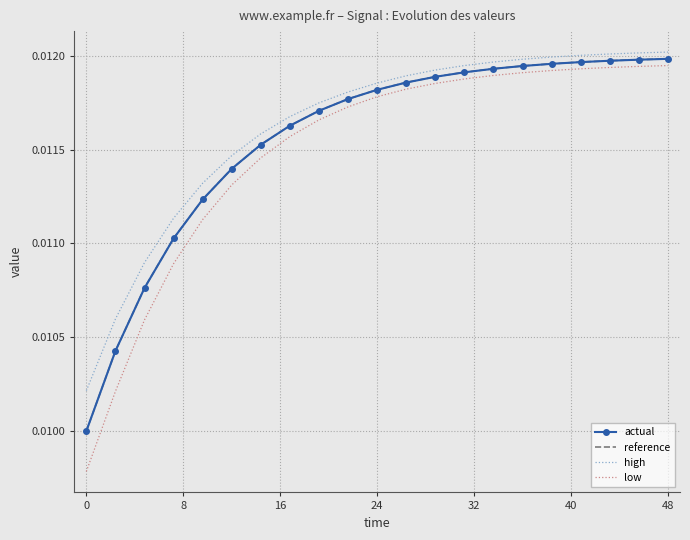

Which series has the largest range (max minus min)?

low